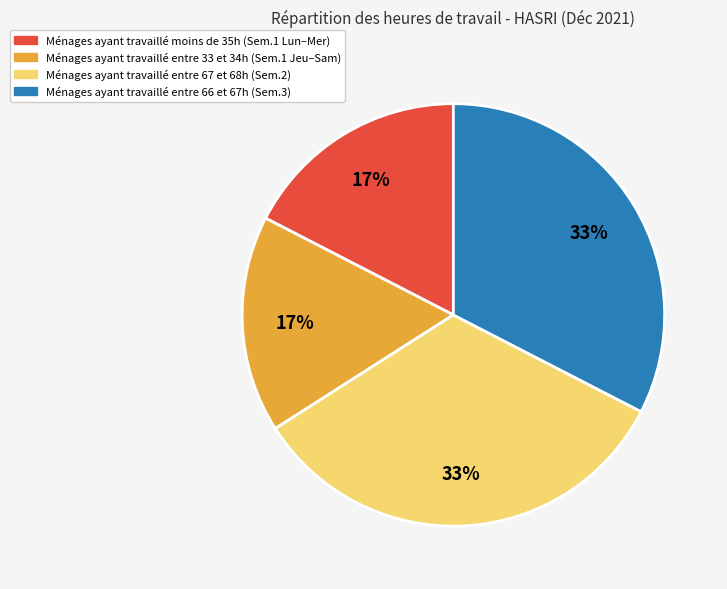

To the nearest percent, what is the average slice percentage?

25%